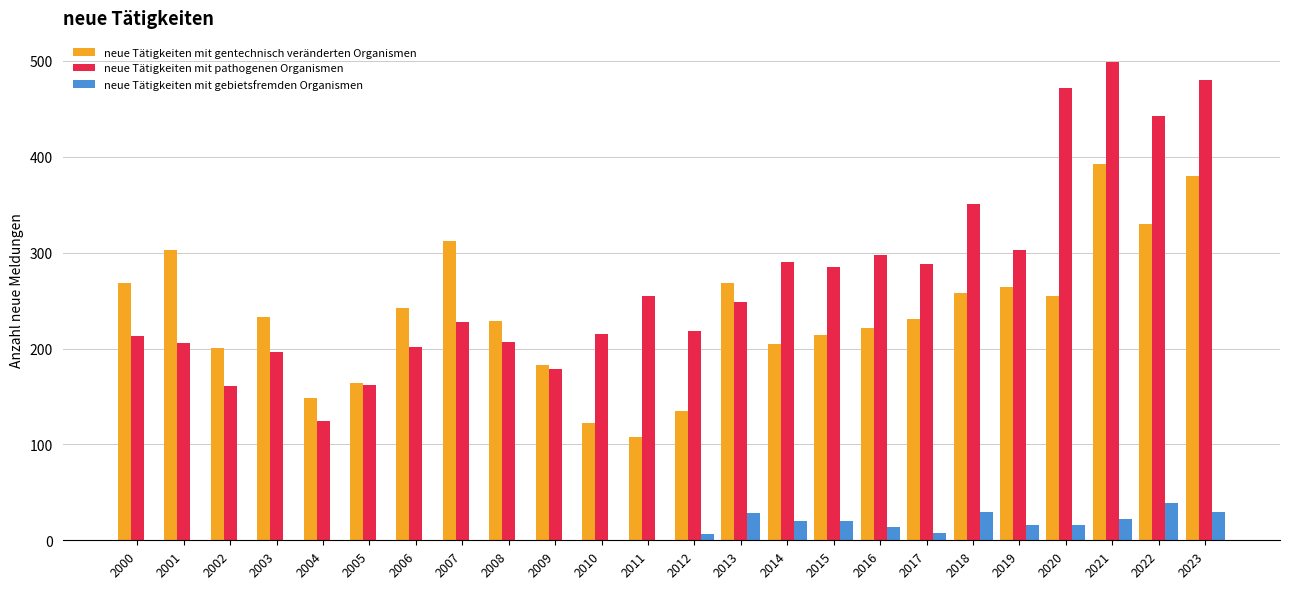

What is the difference between the neue Tätigkeiten mit gentechnisch veränderten Organismen values at 2011 and 2020?

147